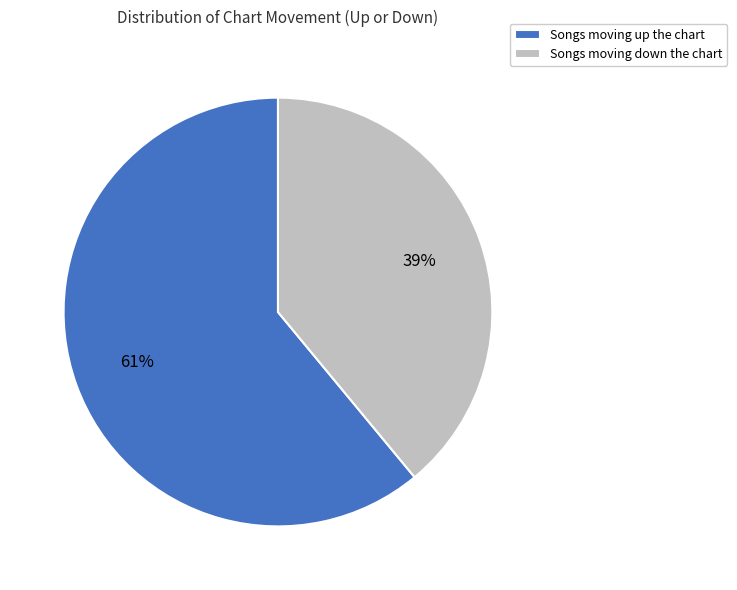

True or false: Songs moving down the chart accounts for 53% of the total.

False